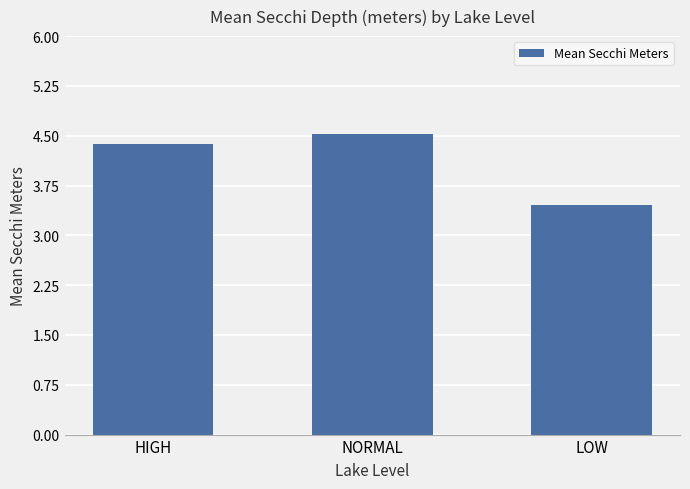

What is the sum of the values at NORMAL and LOW?

8.0